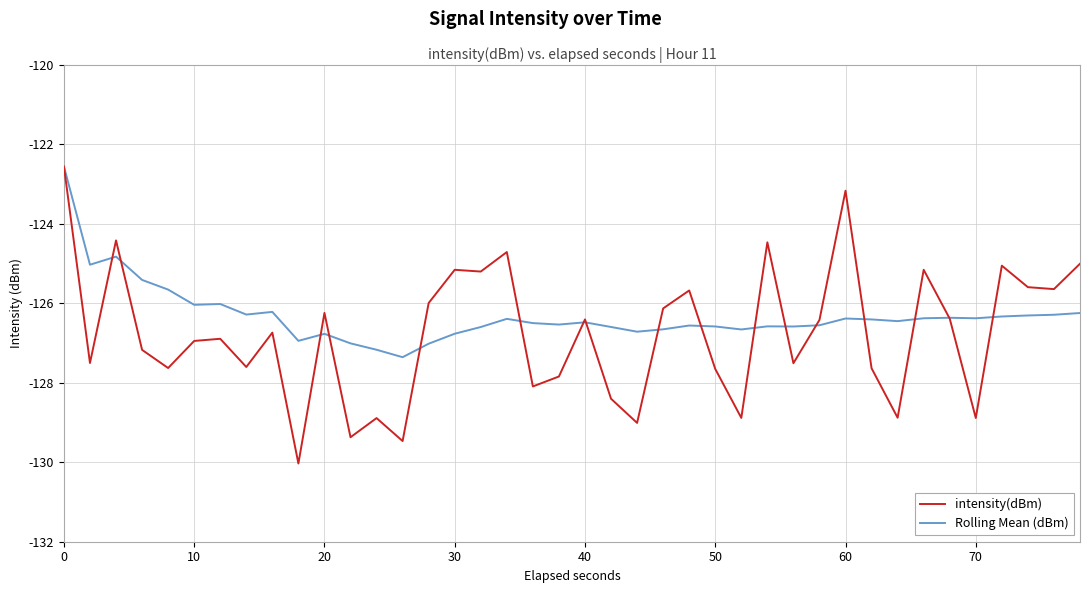

Which series has the widest spread of values?

intensity(dBm)